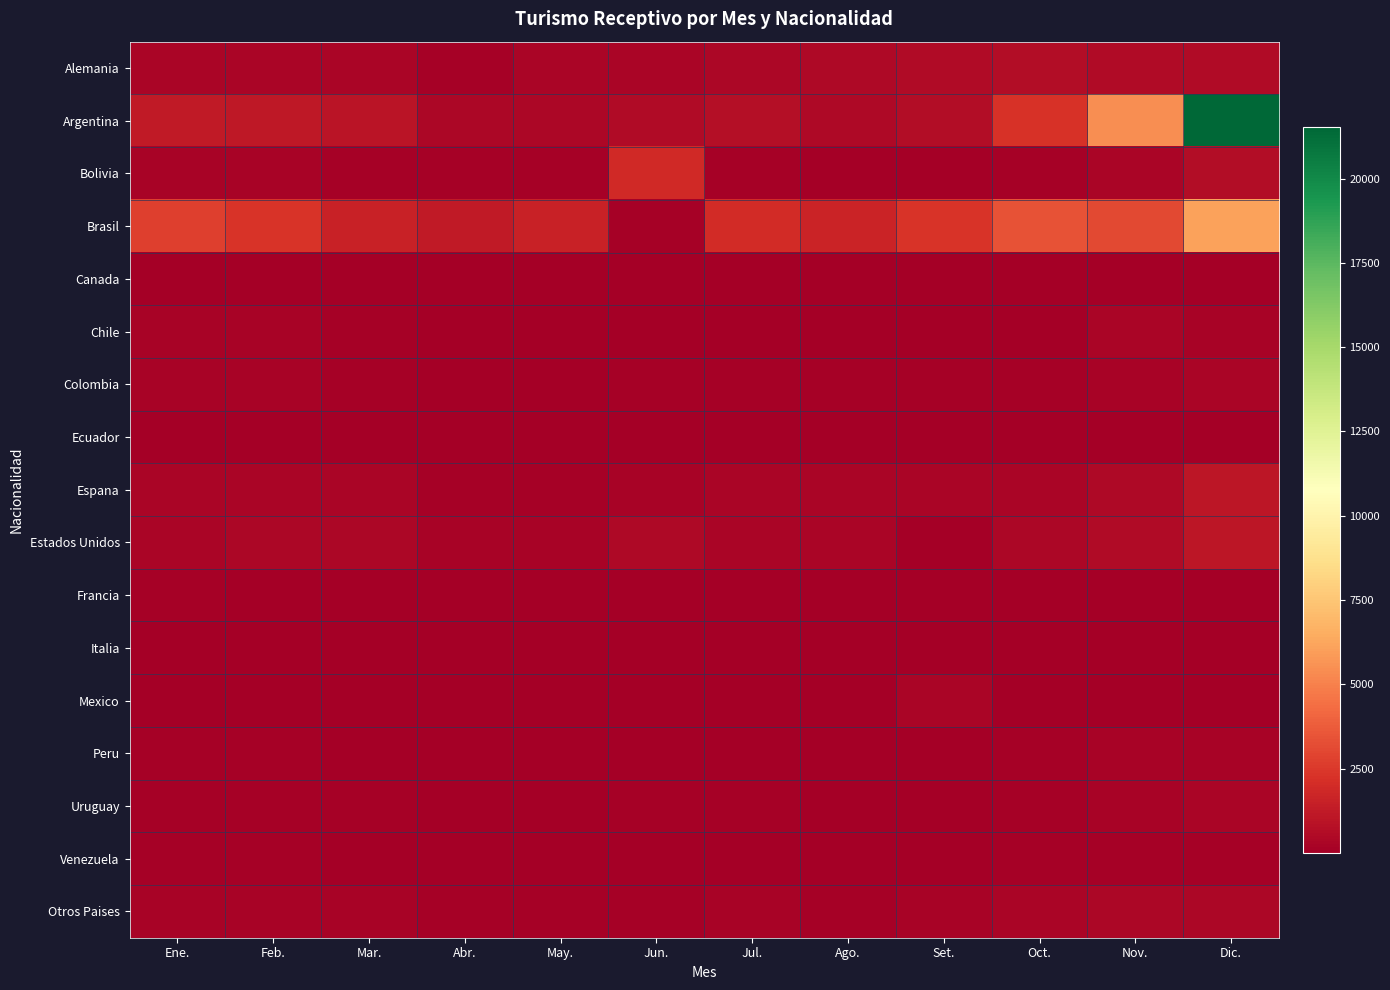

What is the sum of the Francia values at Set. and May.?

56